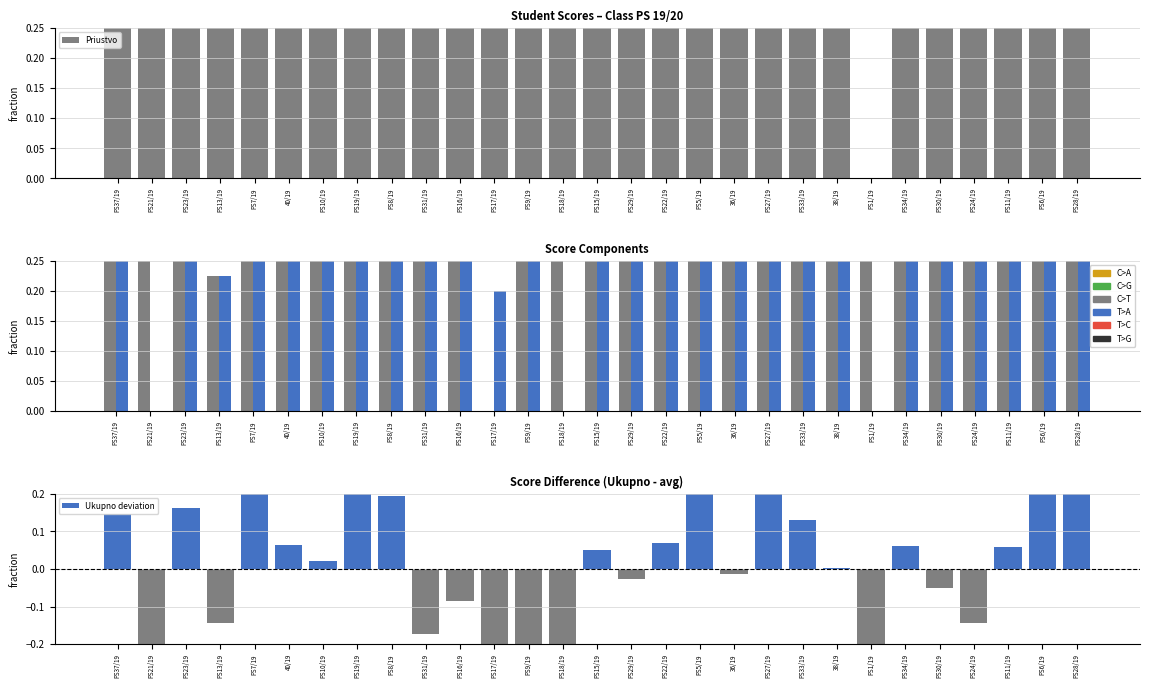

What is the spread (max minus min) of values at PS22/19?

0.8